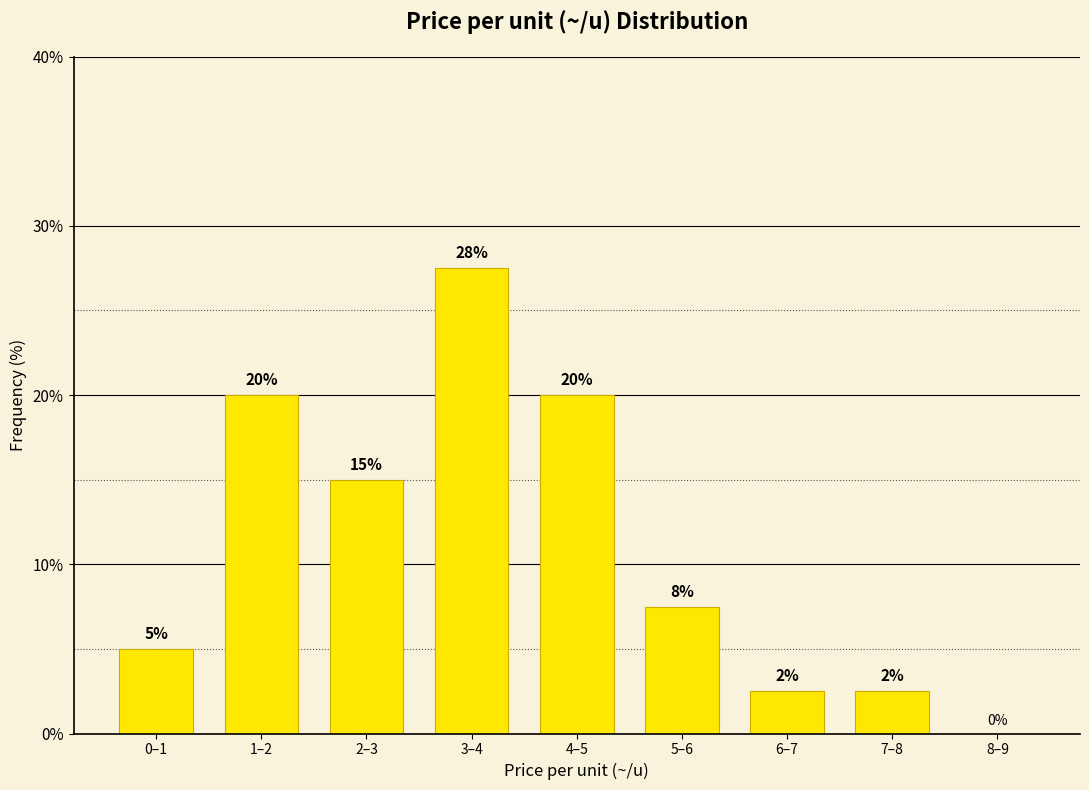

What is the sum of all values?

100.0